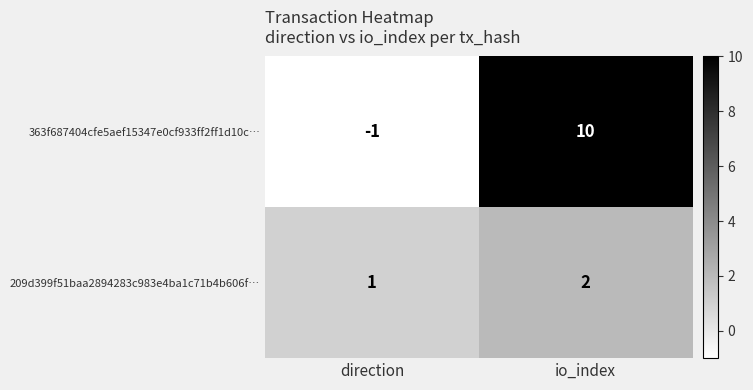

The 209d399f51baa2894283c983e4ba1c71b4b606f… series shows 2 at io_index. True or false?

True